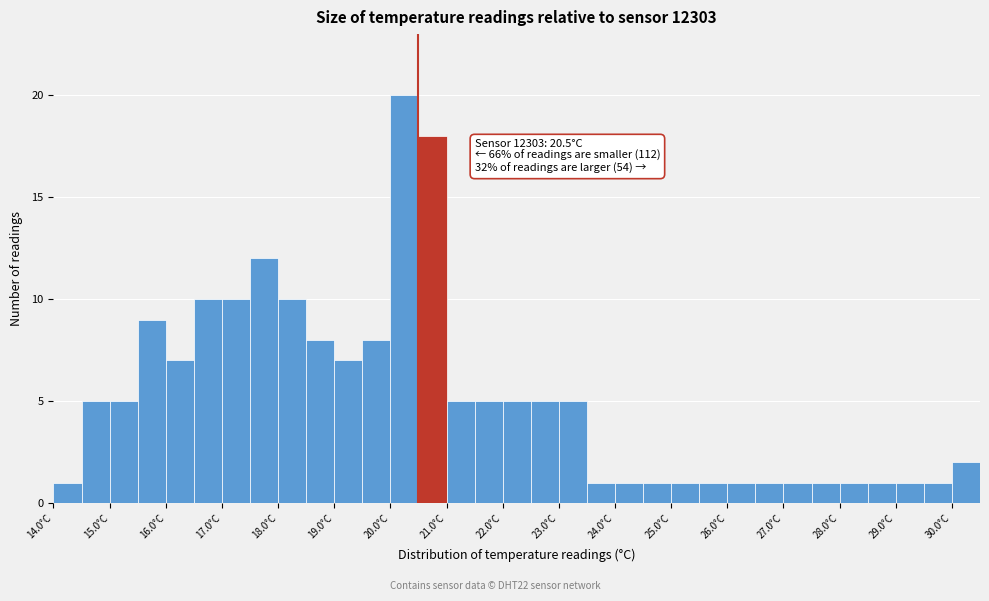

Which range on the x-axis has the tallest bar?

20.0 to 20.5